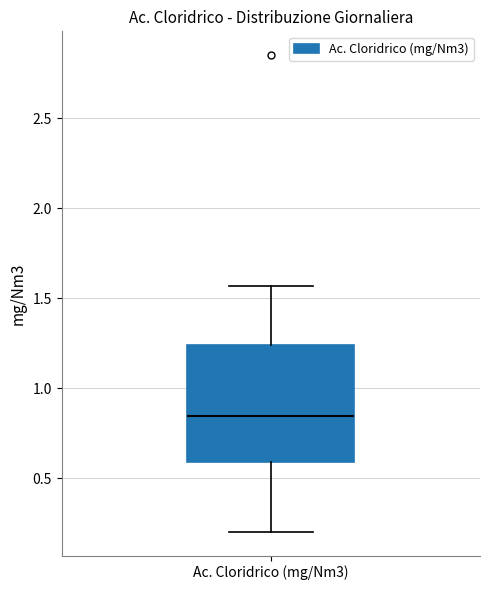

Where is the upper edge of the box for Ac. Cloridrico (mg/Nm3) on the y-axis? The values are not printed on the chart, so give them approximately, as read against the axis.

1.25